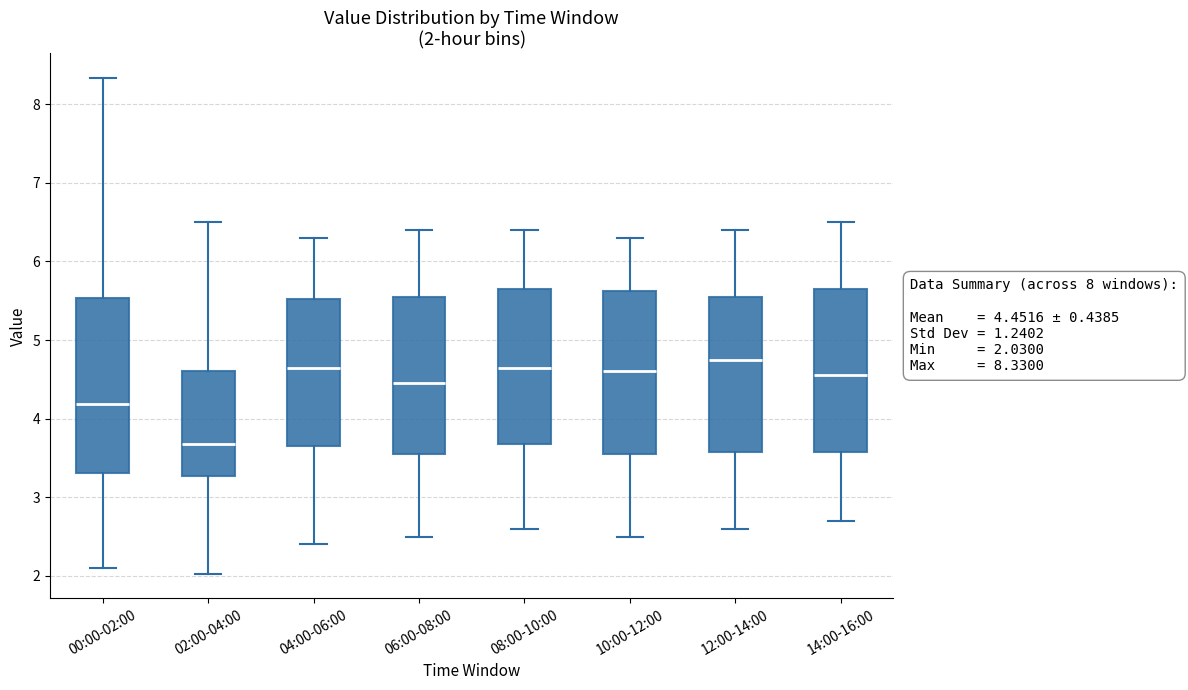

Comparing the boxes themselves (not the whiskers), which one is the tallest?

00:00-02:00